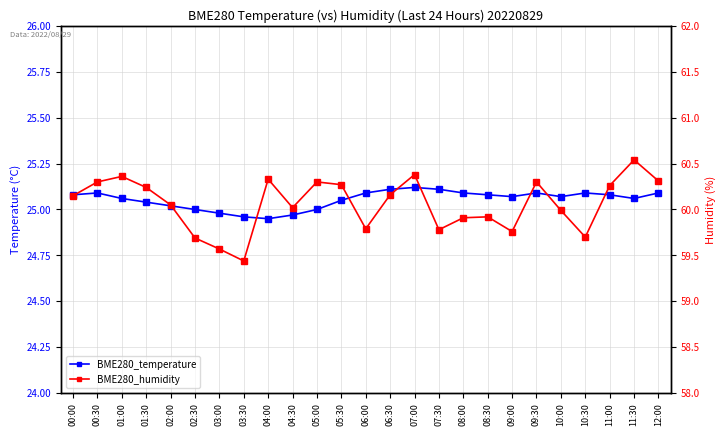

Count the number of categories in the chart.

25